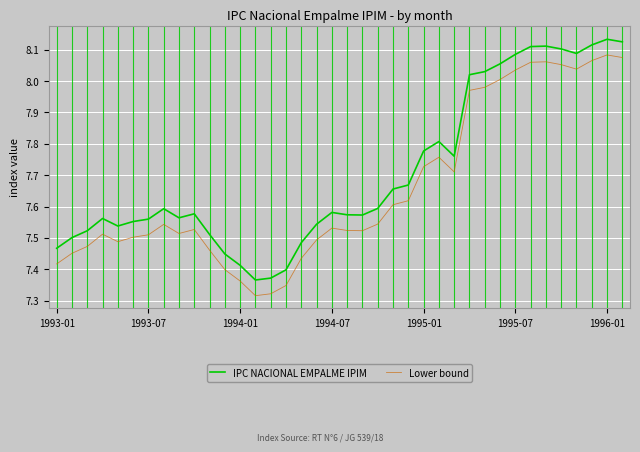

True or false: Lower bound and IPC NACIONAL EMPALME IPIM intersect in this chart.

False